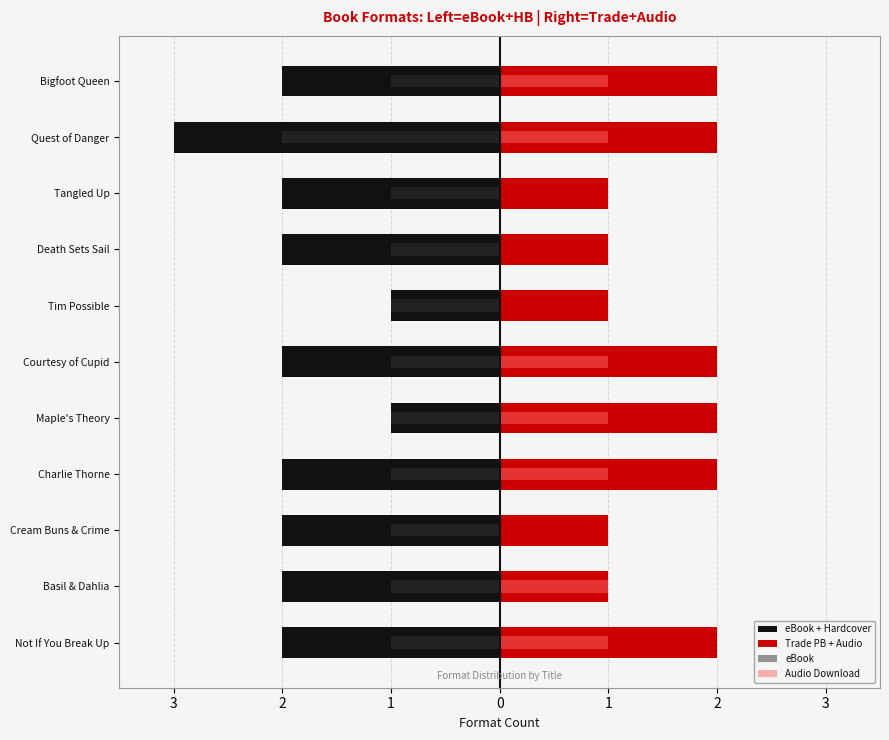

Between Cream Buns & Crime and Maple's Theory, which series saw the biggest shift?

eBook + Hardcover